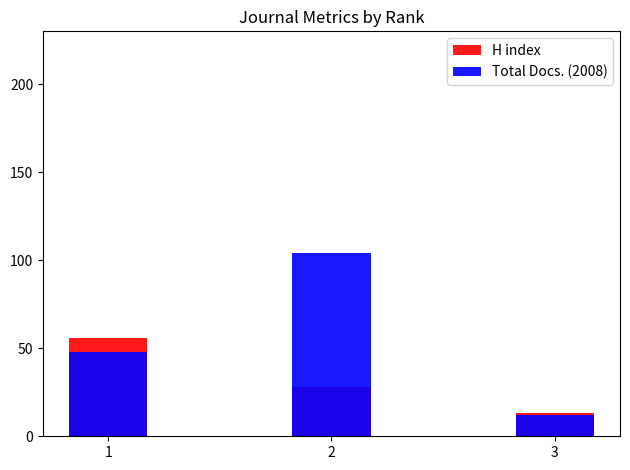

What is the difference between the maximum and minimum values in the Total Docs. (2008) series?

92